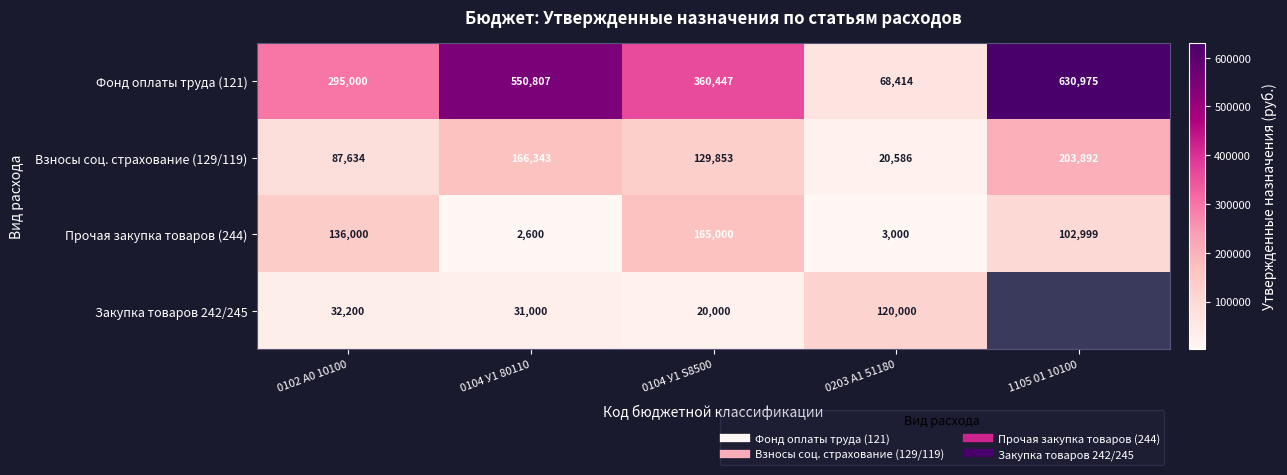

What is the average value of the Фонд оплаты труда (121) series?

381128.5